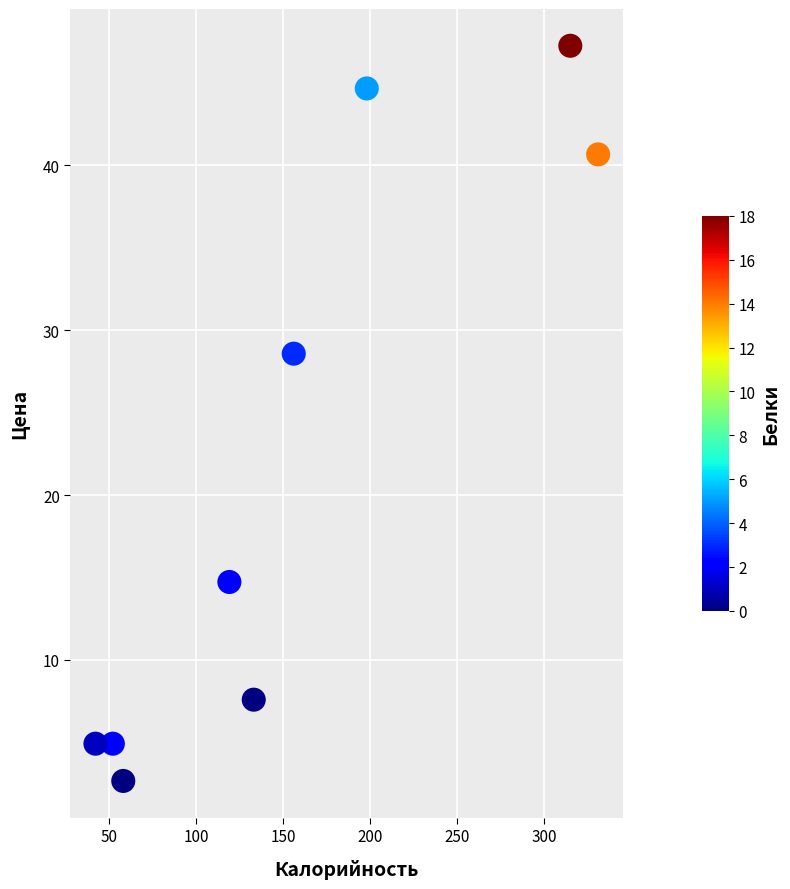

What is the average X value?

156.0